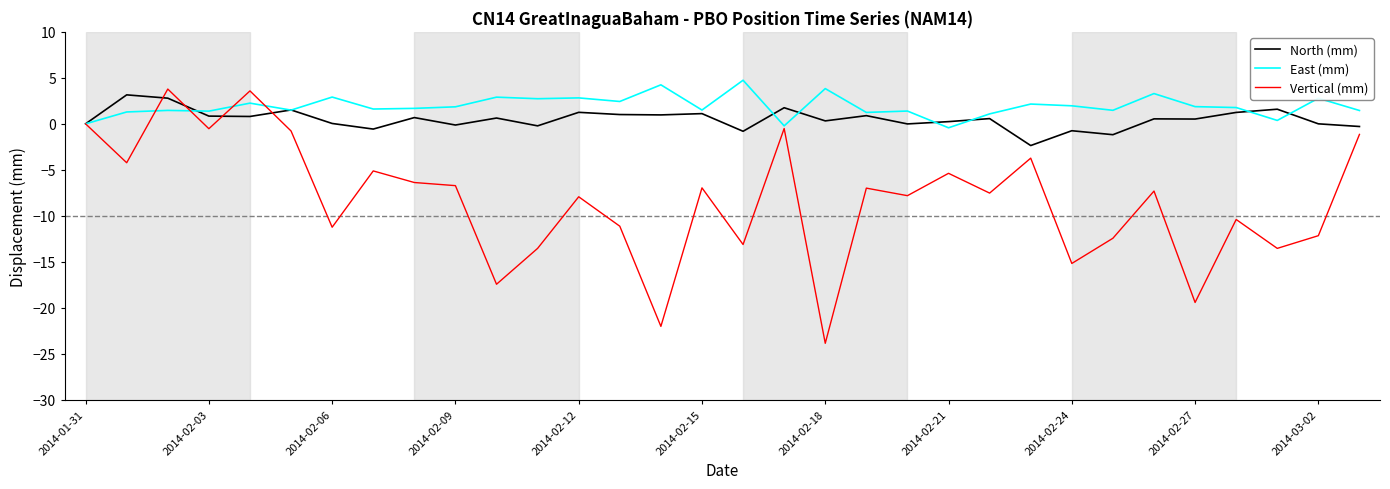

What is the smallest value displayed?

-23.9